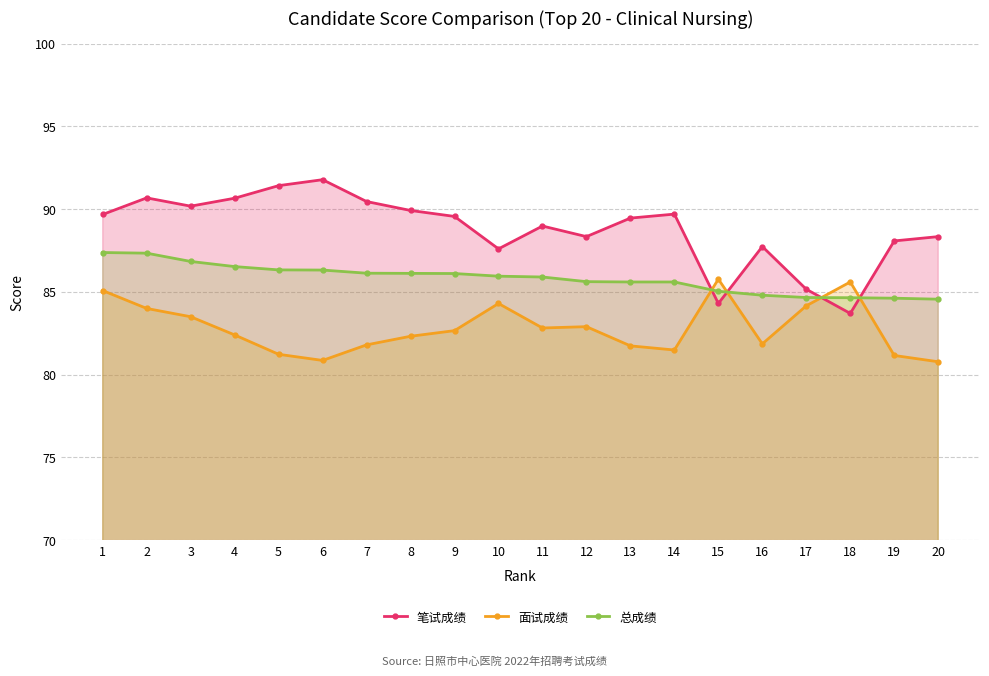

How many data points in 面试成绩 are less than 82?

8